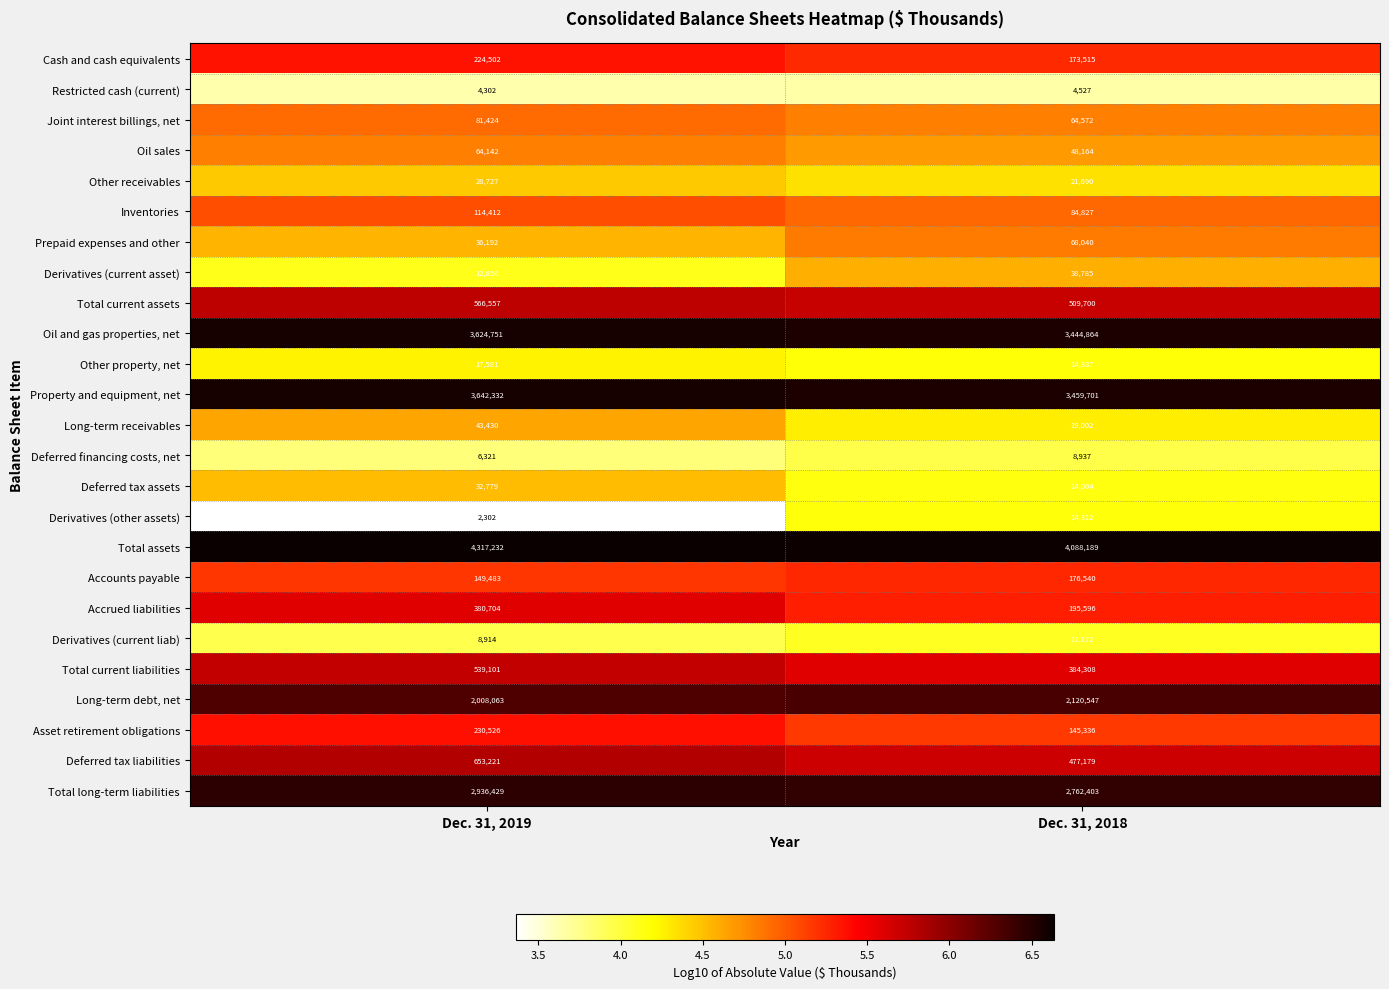

Where is Property and equipment, net nearest to the value 3551016?

Dec. 31, 2018